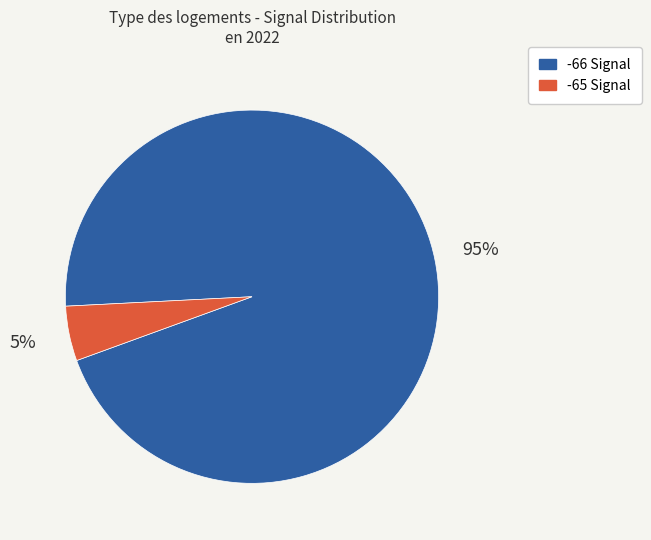

Is there a majority slice in this chart?

Yes